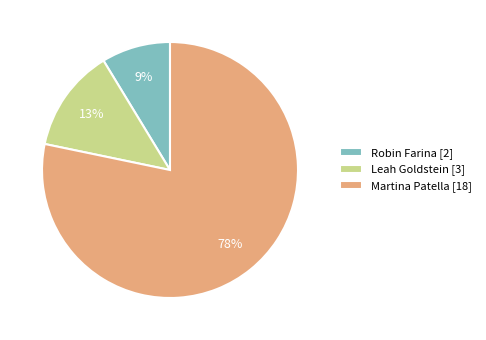

What is the largest slice in the pie chart?

Martina Patella